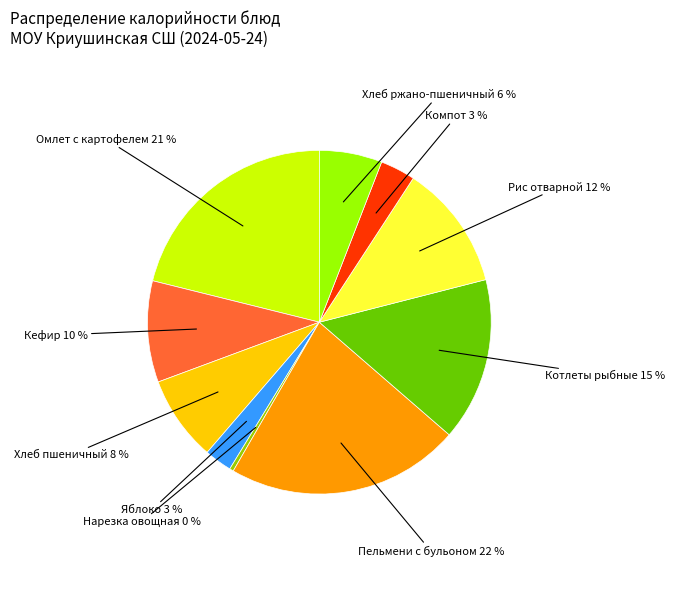

Between Пельмени с бульоном and Котлеты рыбные, which is larger?

Пельмени с бульоном